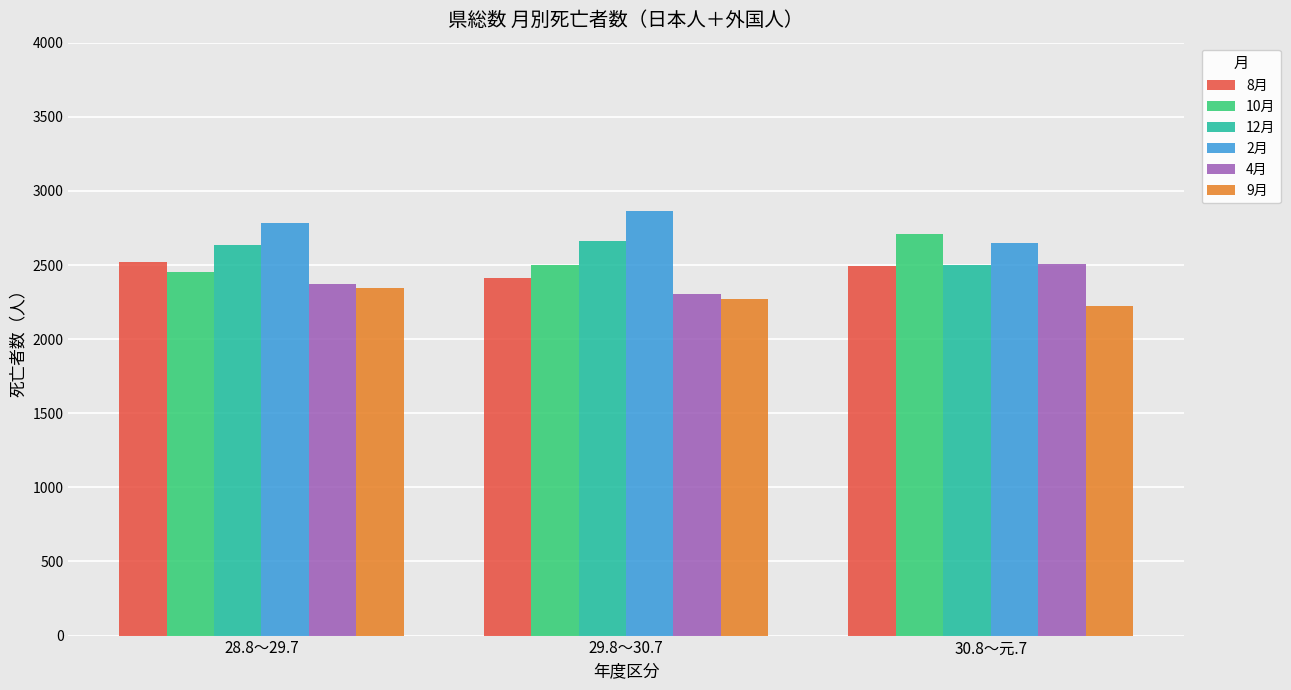

Which category has the lowest value across all series?

30.8～元.7